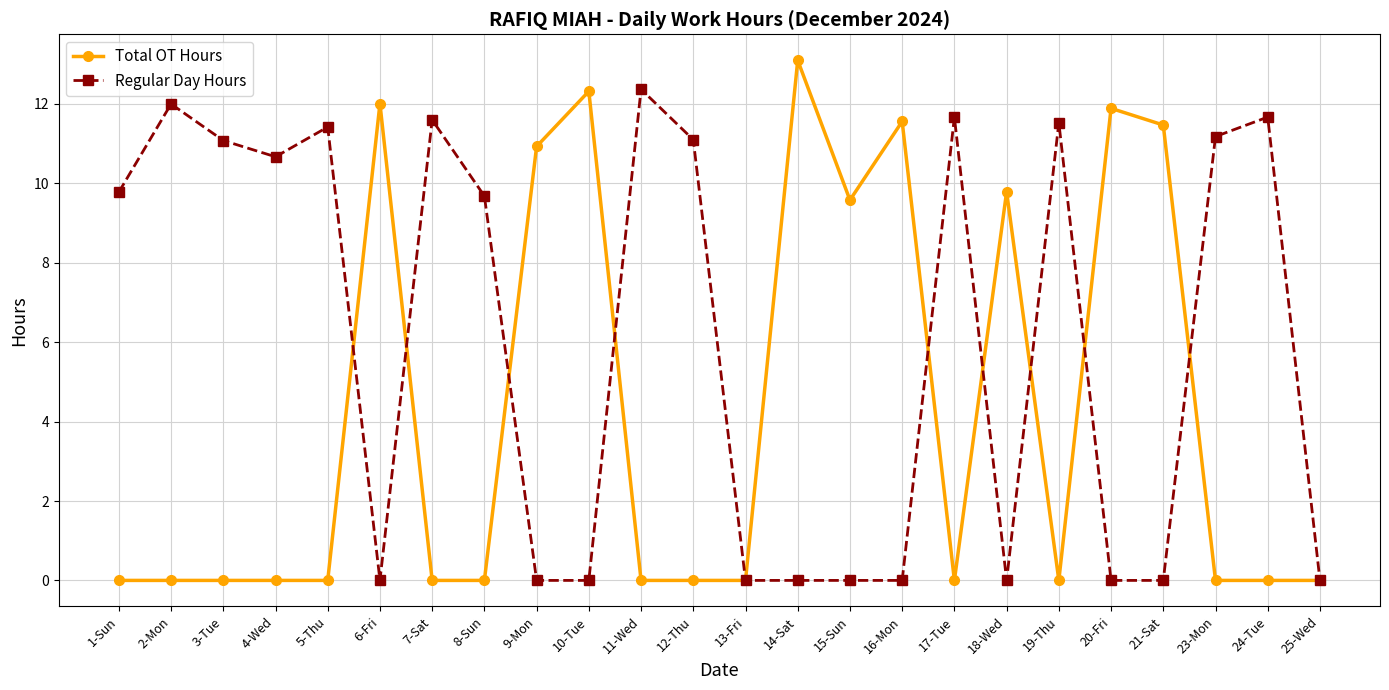

True or false: Regular Day Hours has a value of 8.1 at 16-Mon.

False